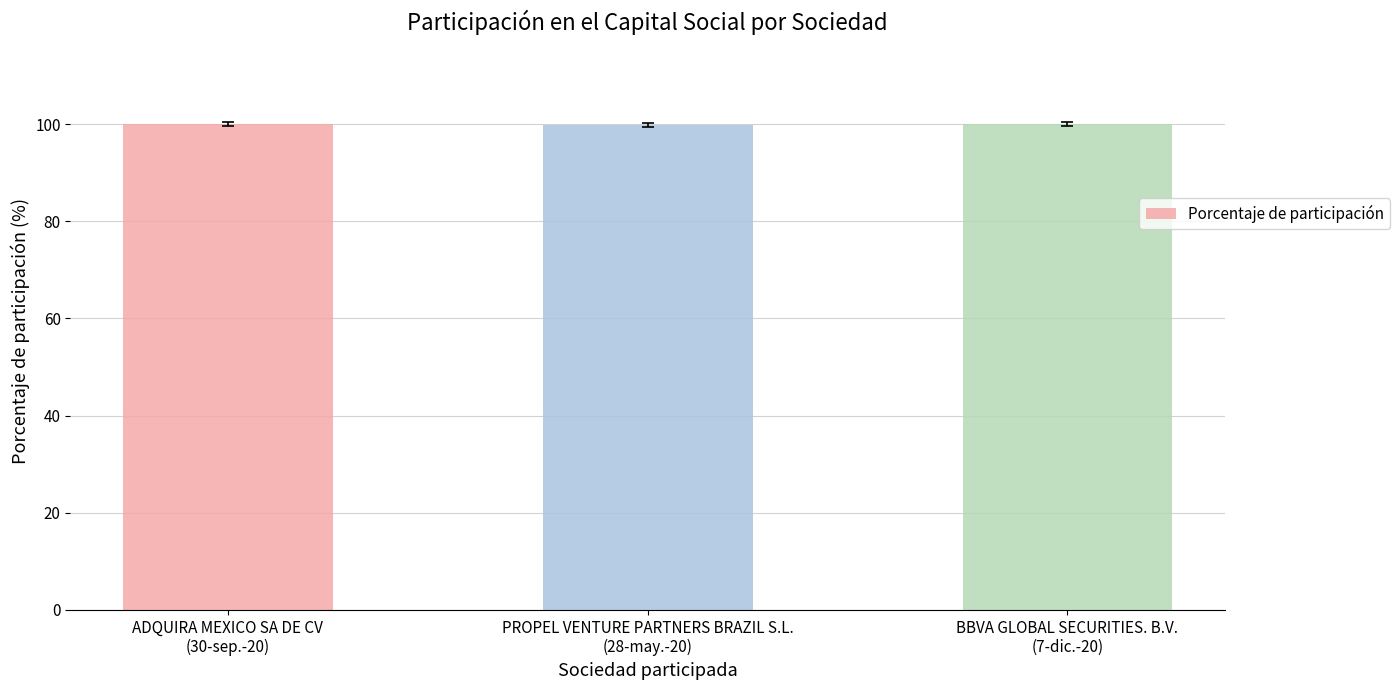

What is the difference between the maximum and minimum values?

0.2